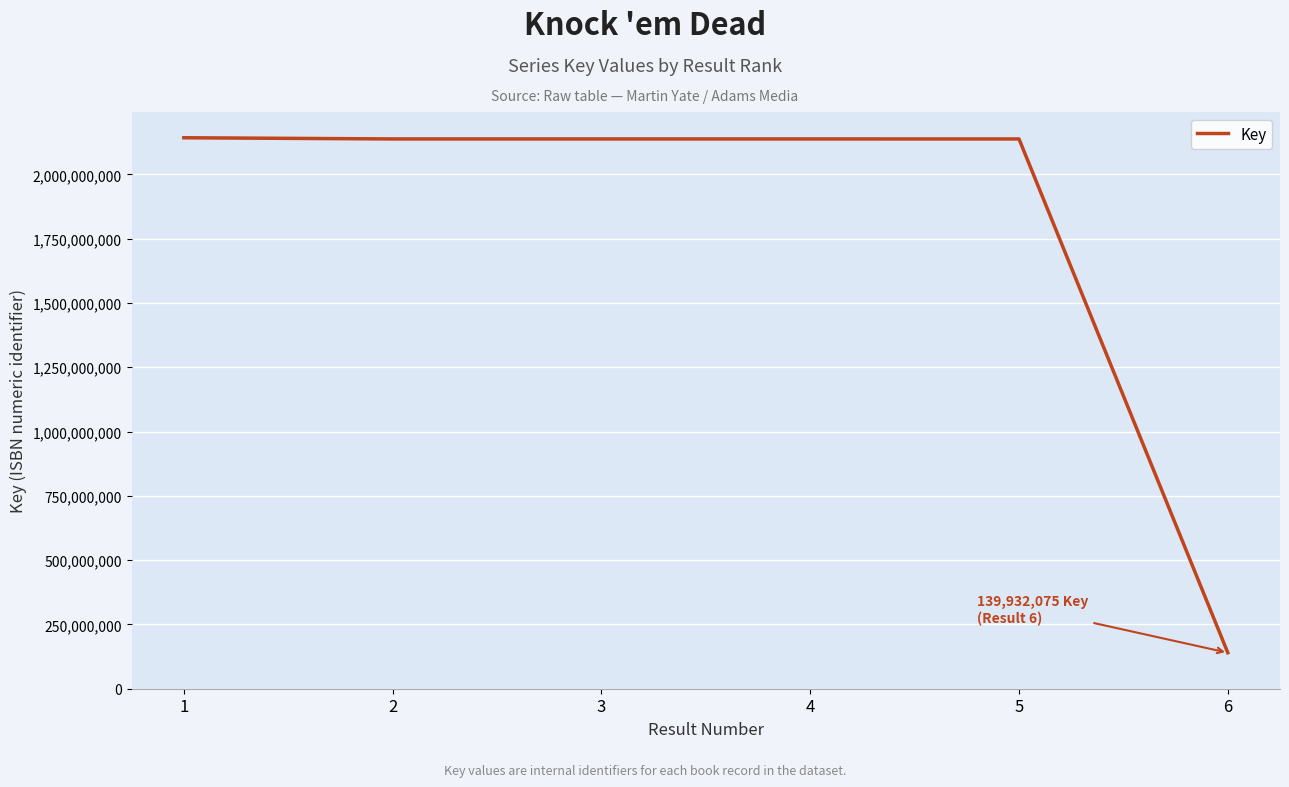

What is the greatest value displayed?

2142390848